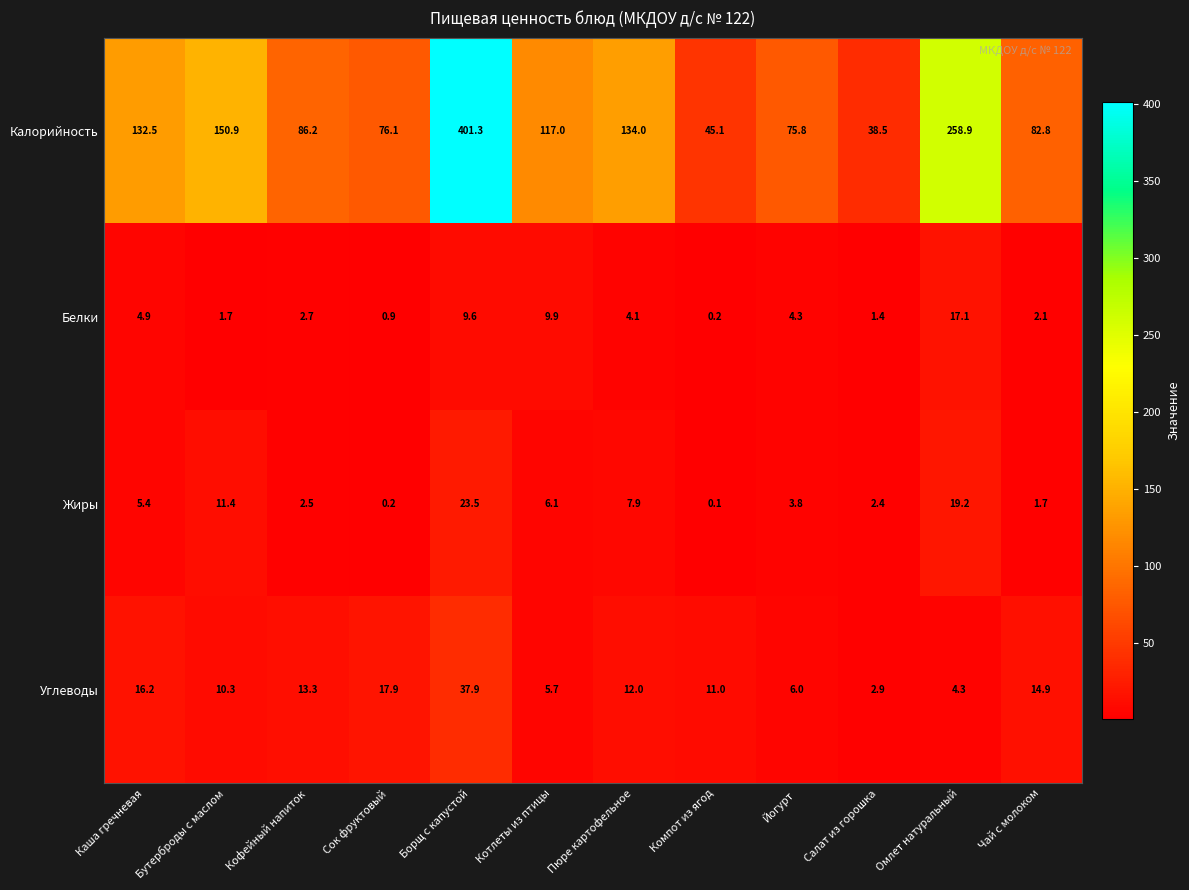

Is it true that Углеводы equals 5.7 at Котлеты из птицы?

True